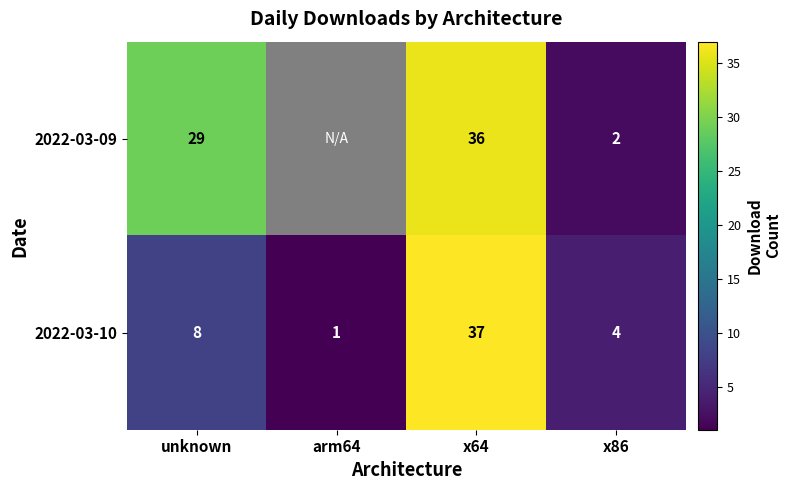

At which label is 2022-03-10 closest to 19?

unknown